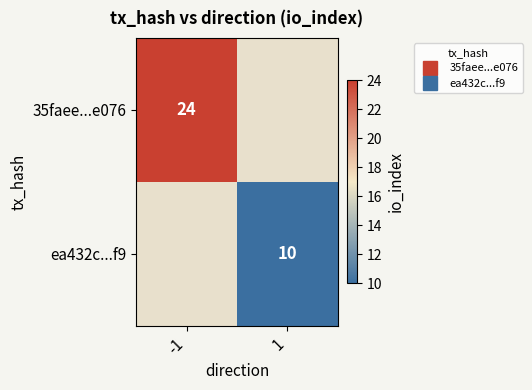

How many values in 35faee...e076 are above zero?

1